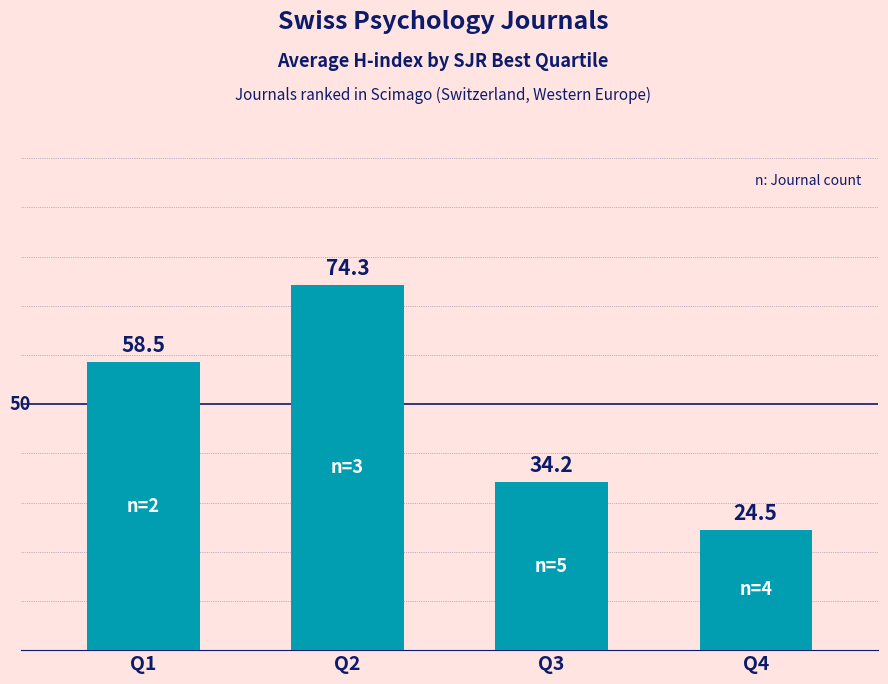

Between Q1 and Q4, which is larger?

Q1